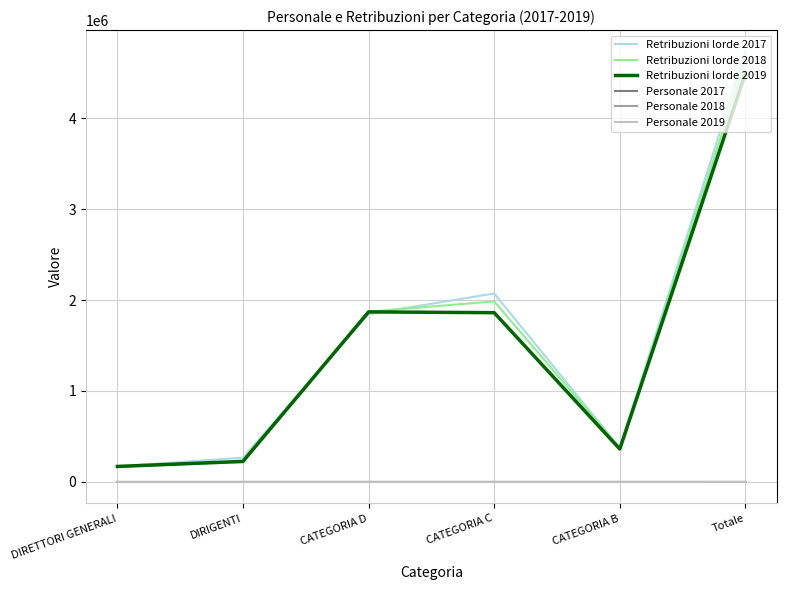

What are all the series names shown in the legend?

Retribuzioni lorde 2017, Retribuzioni lorde 2018, Retribuzioni lorde 2019, Personale 2017, Personale 2018, Personale 2019